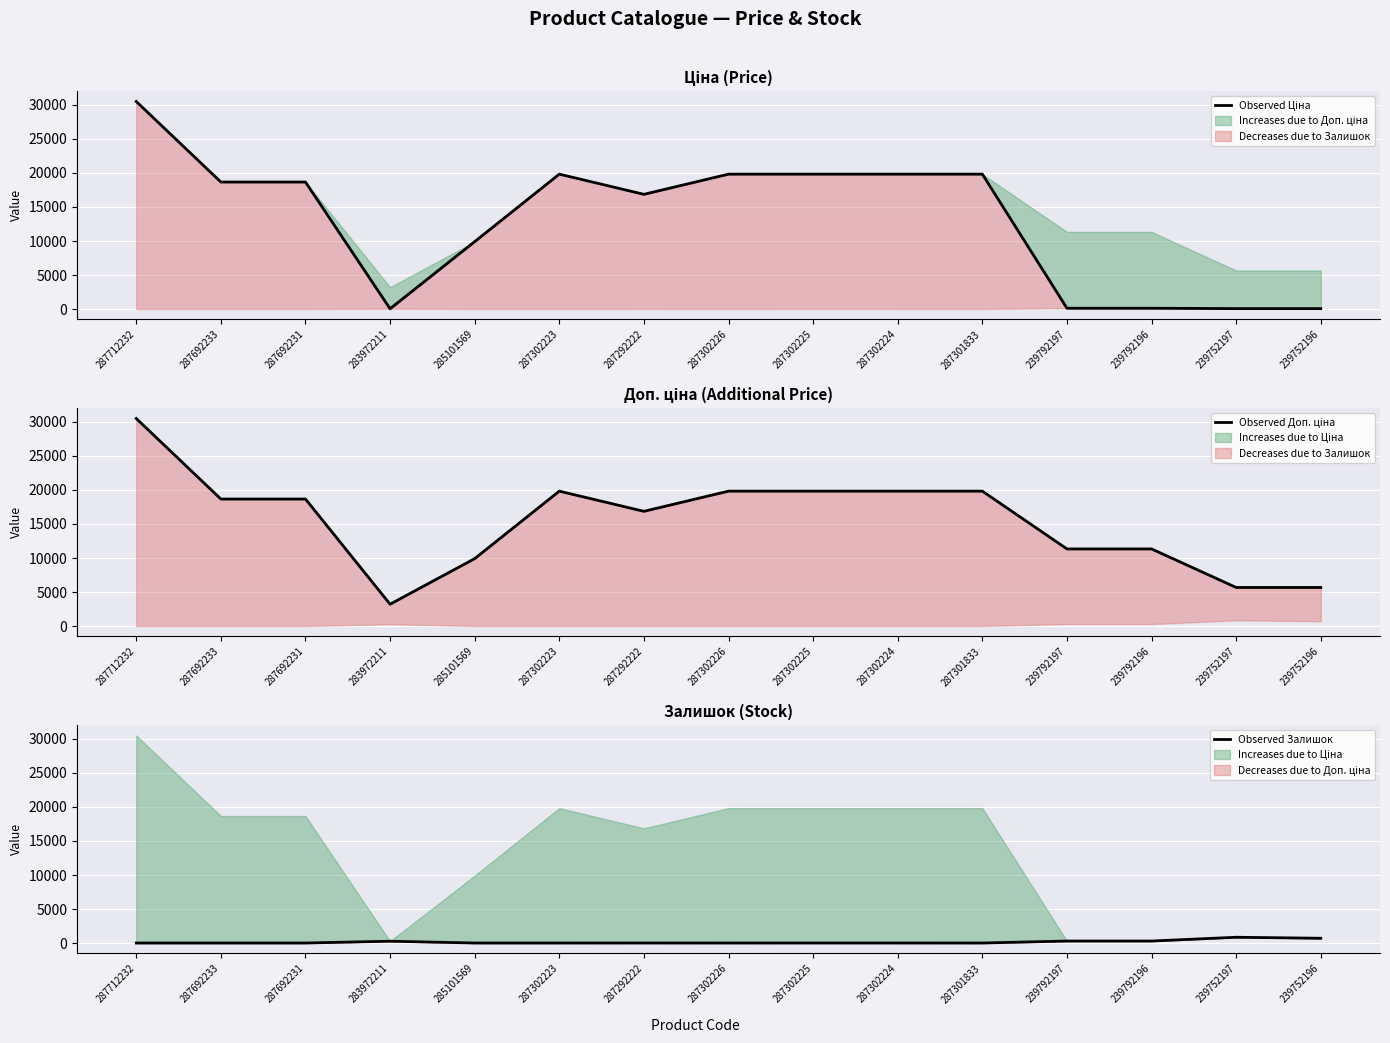

How many lines are shown in the chart?

3